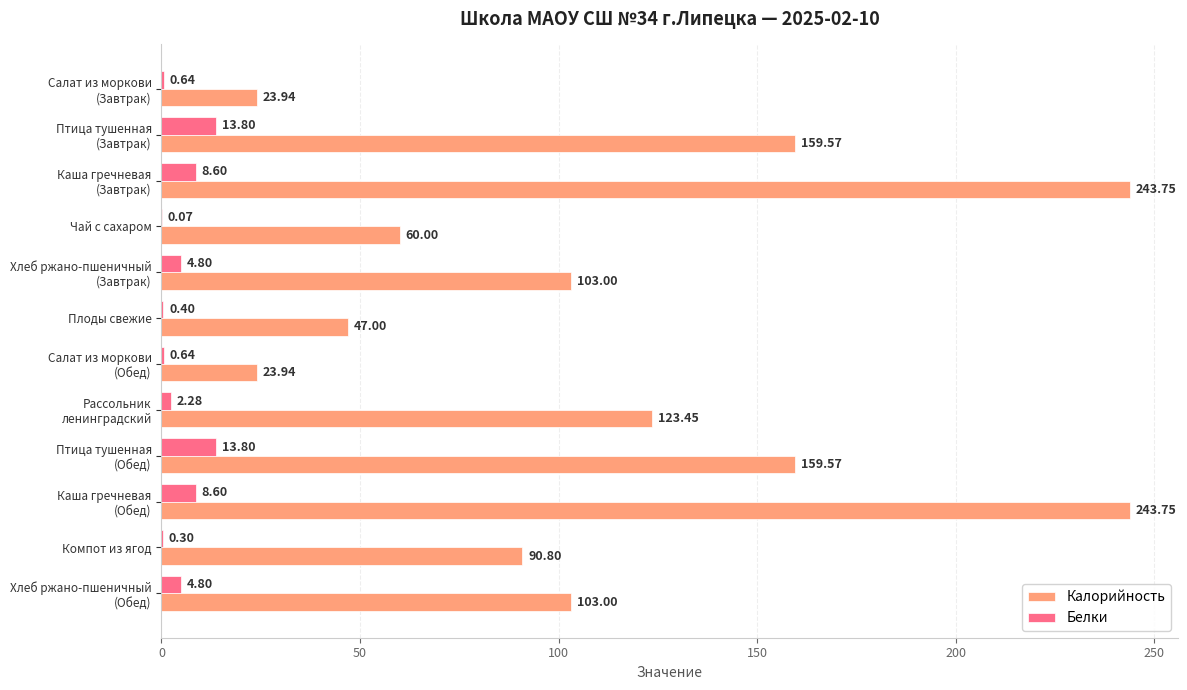

What is the sum of all Калорийность values?

1381.8